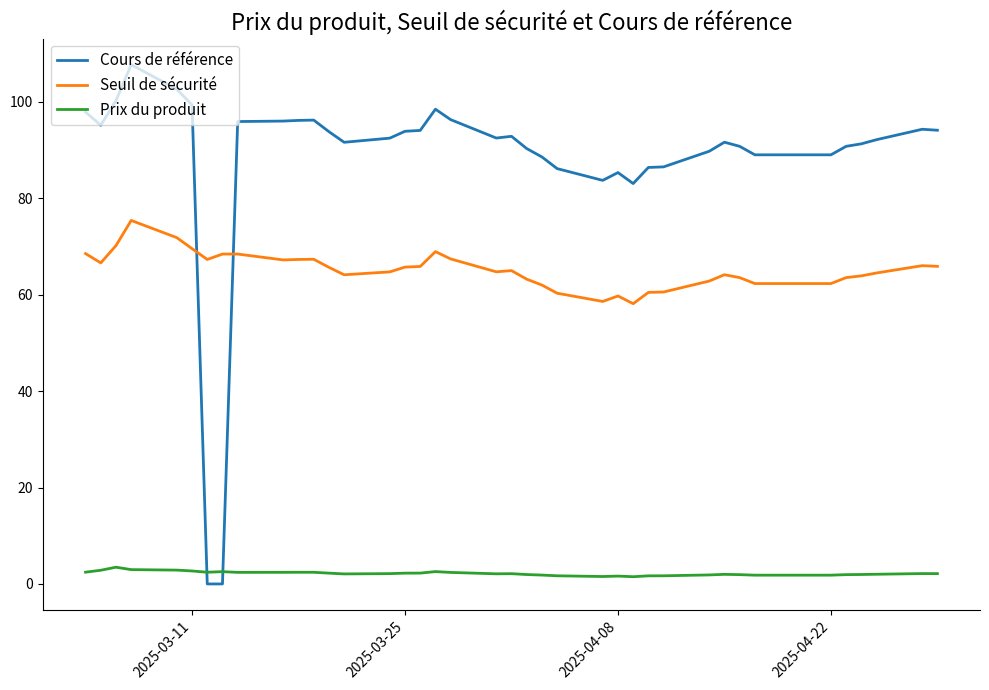

What is the maximum value for Prix du produit?

3.5